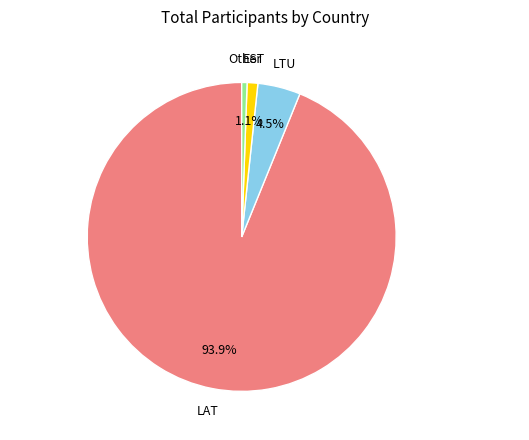

Count the number of slices in the pie.

4